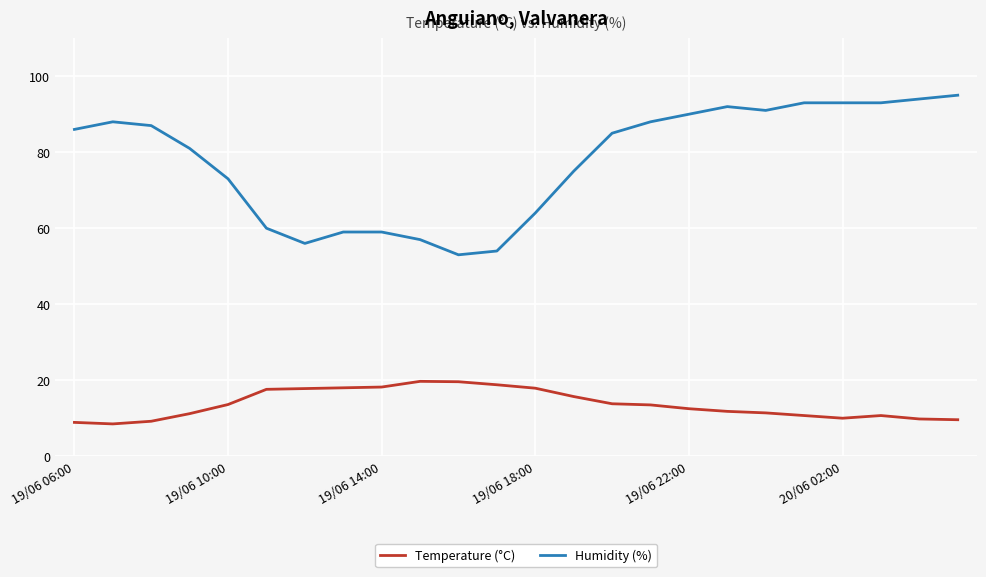

What is the minimum value shown in the chart?

8.5